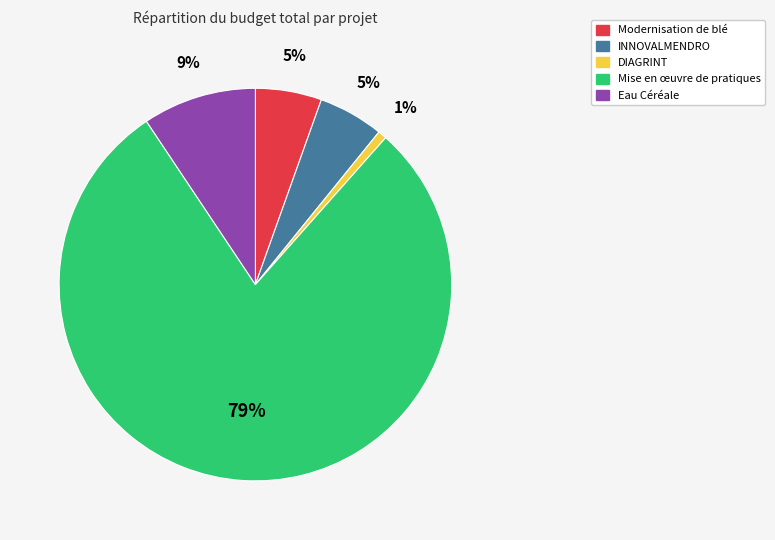

What percentage is the Modernisation de blé slice, to the nearest percent?

5%